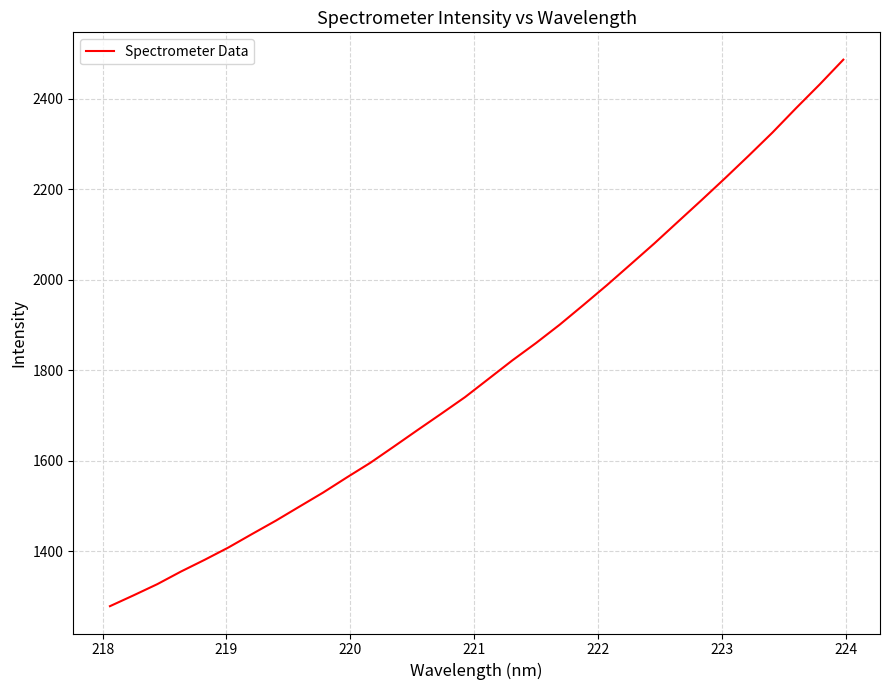

What is the greatest value displayed?

2486.8